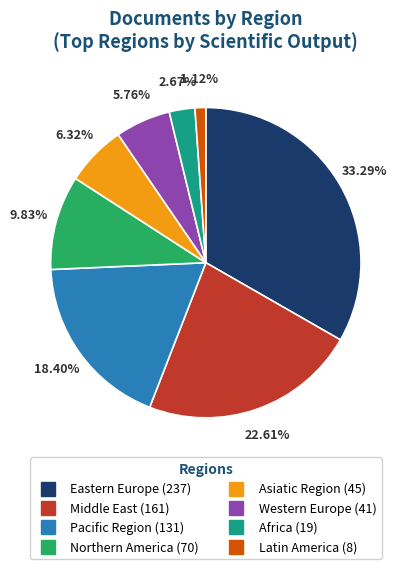

How much of the chart is everything except Eastern Europe?

66.7%